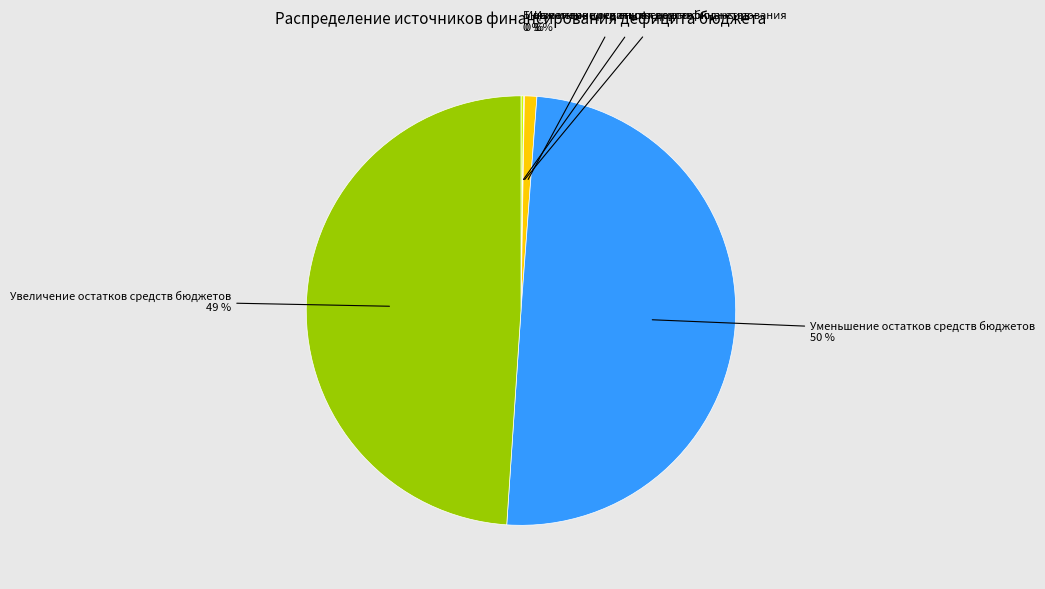

Which has a higher value, Уменьшение остатков средств бюджетов or Изменение остатков средств?

Уменьшение остатков средств бюджетов